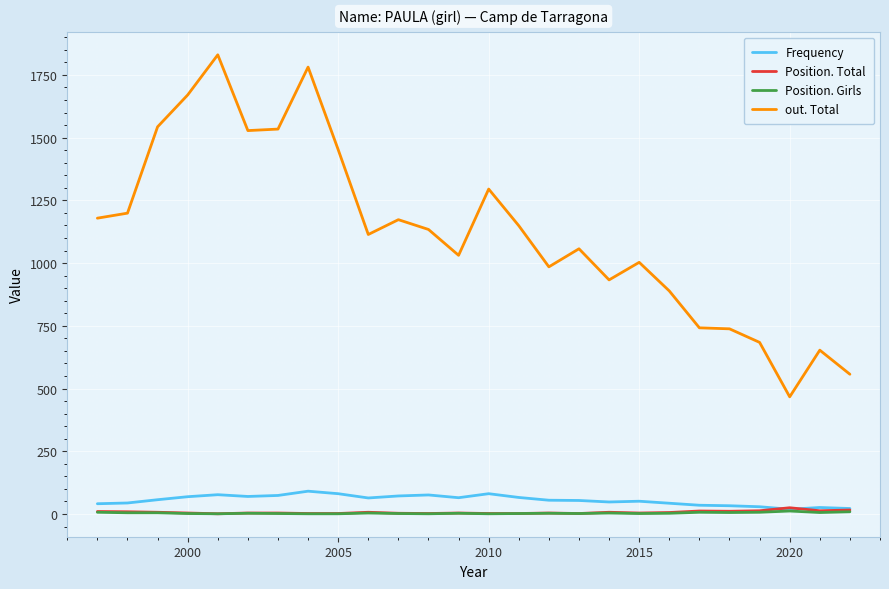

True or false: out. Total and Position. Total cross at least once.

False